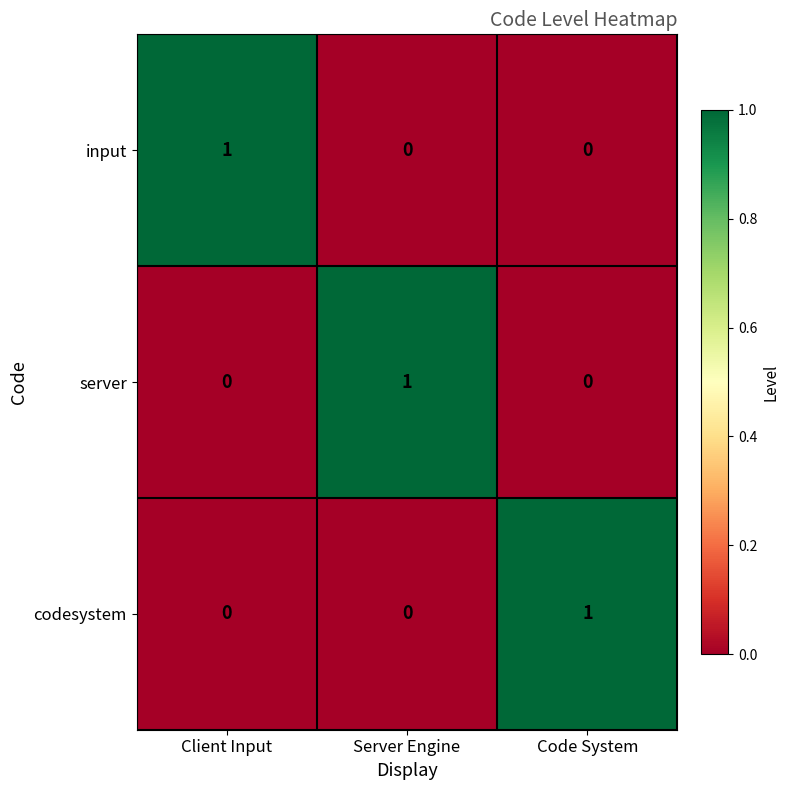

Is the value of input at Server Engine greater than the value of codesystem at Code System?

No